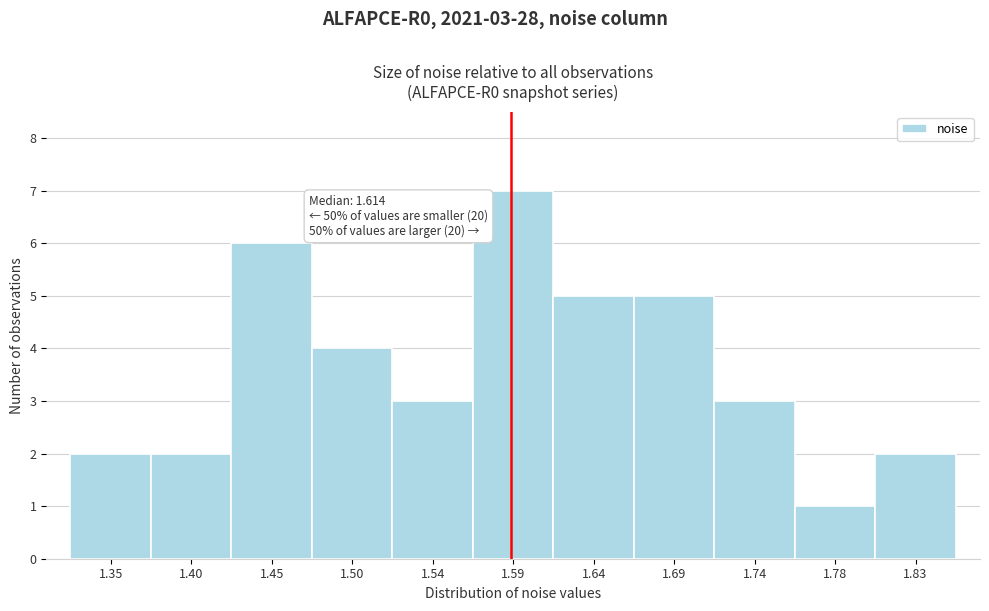

Reading left to right, transcribe all the data shown in this chart.

2	2	6	4	3	7	5	5	3	1	2